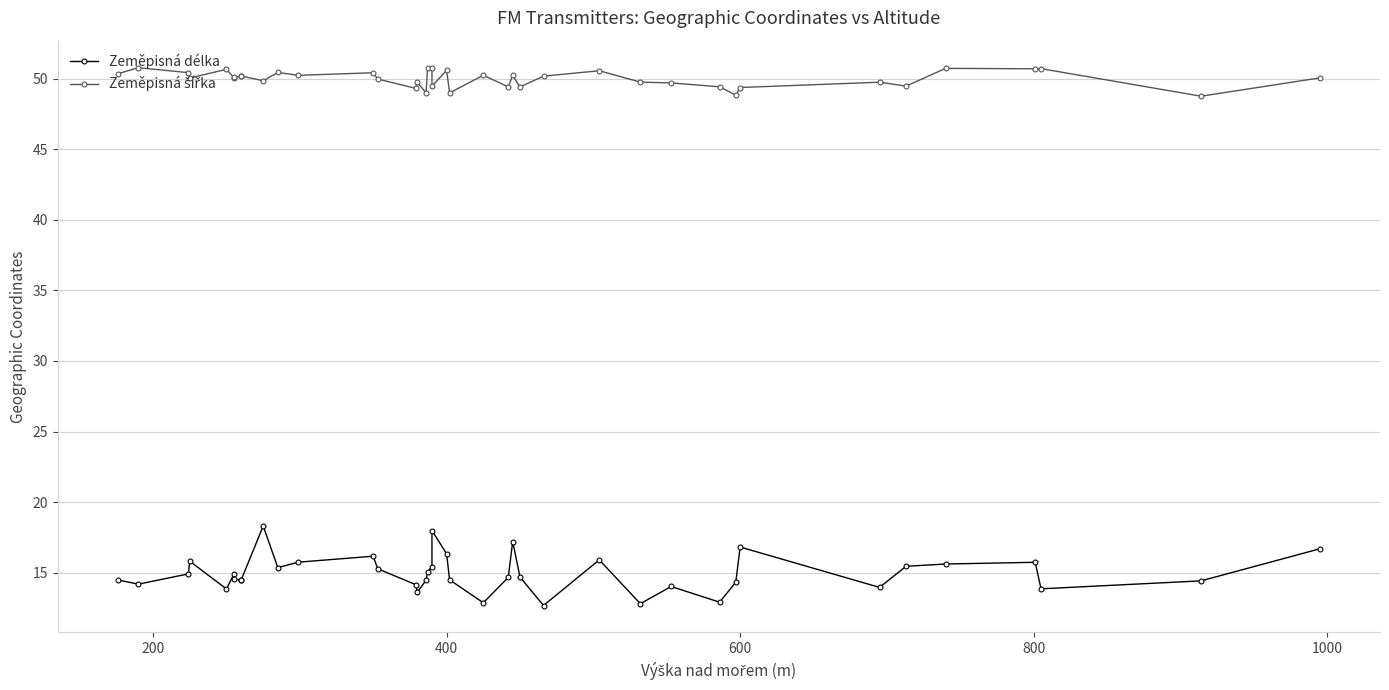

True or false: Zeměpisná šířka and Zeměpisná délka intersect in this chart.

False